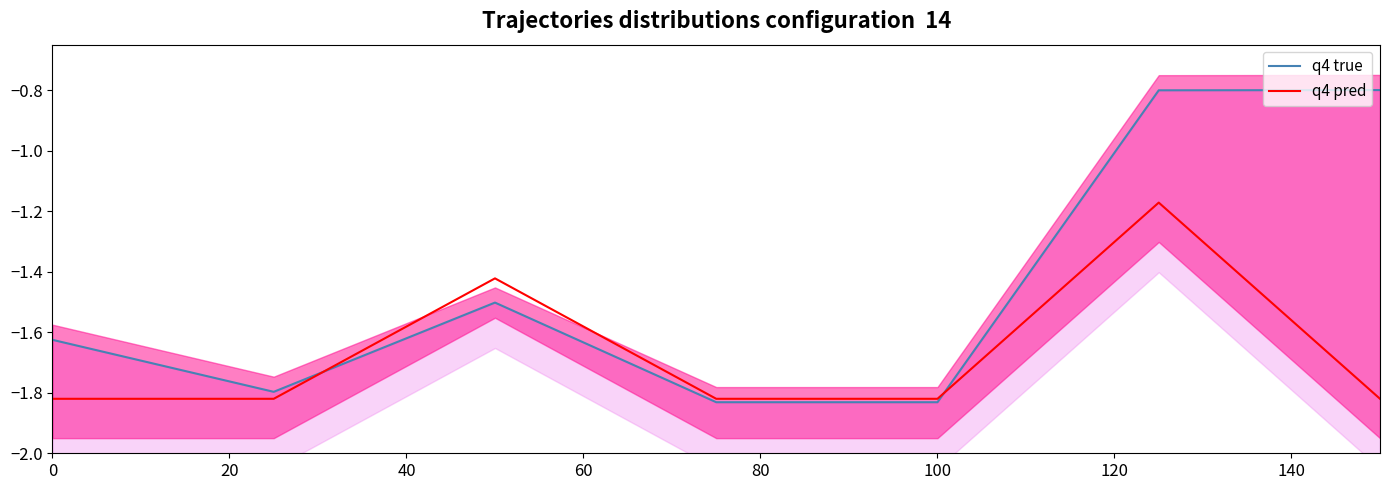

The value of q4 pred at 100 is -0.7. True or false?

False